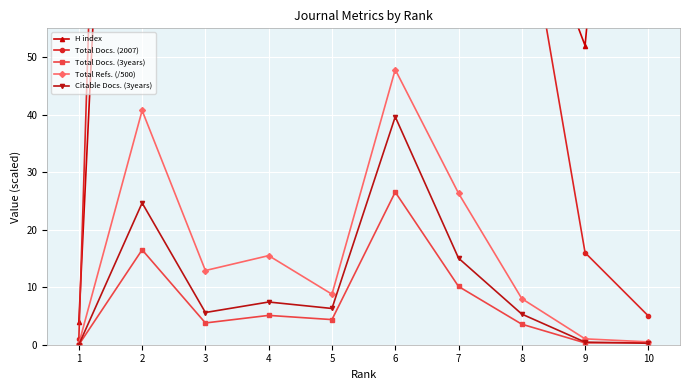

True or false: H index and Total Docs. (3years) cross at least once.

False